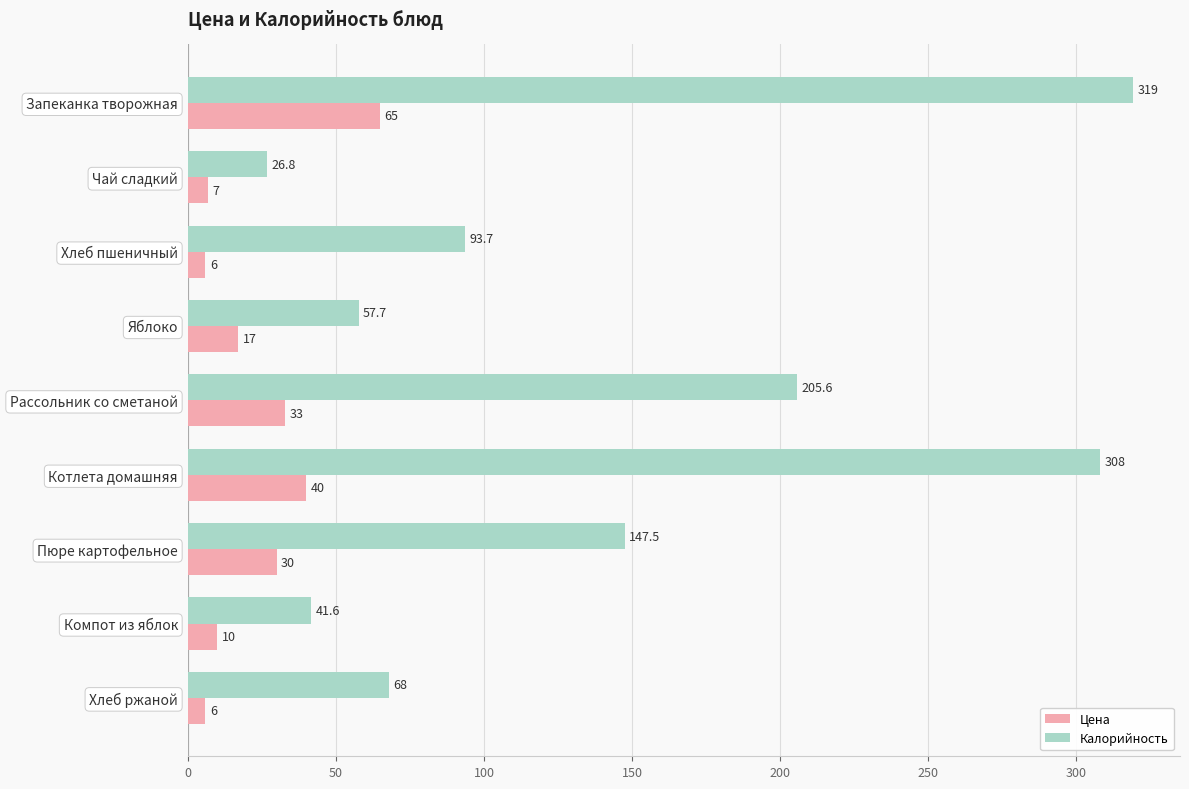

Count the number of categories in the chart.

9